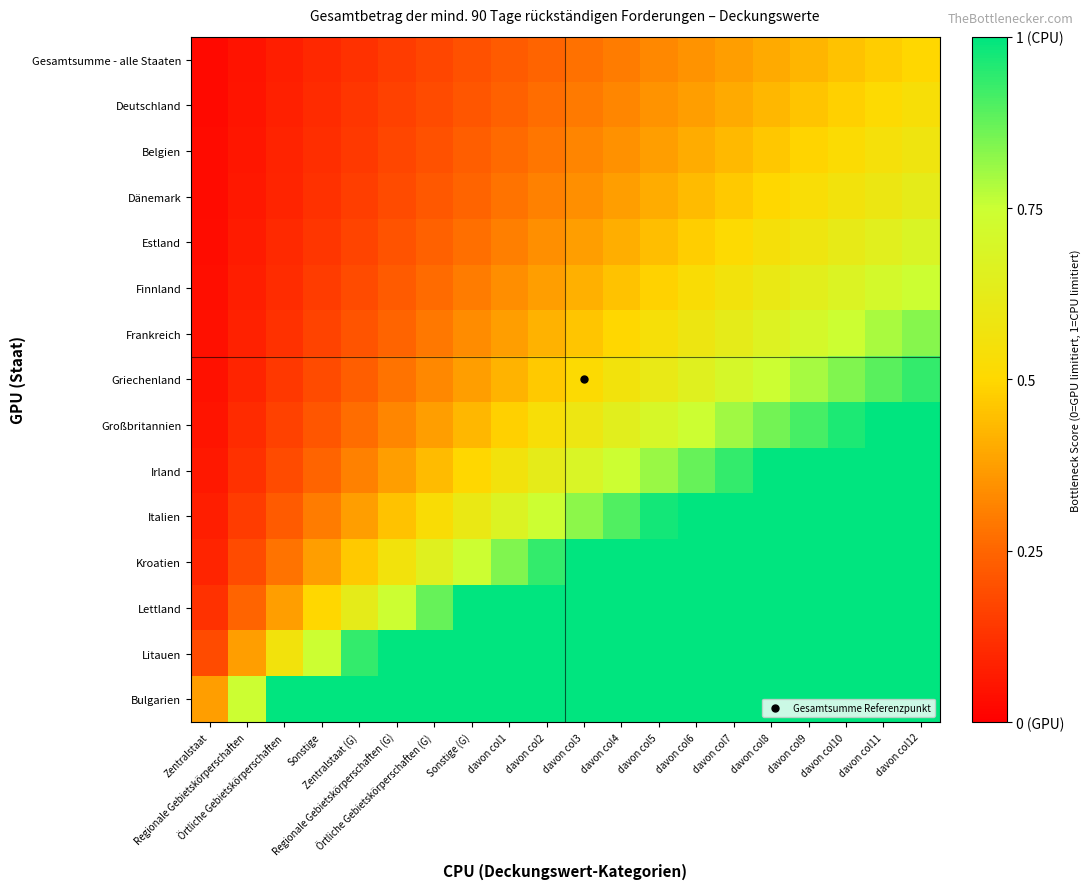

Which category has the highest value across all series?

davon col11